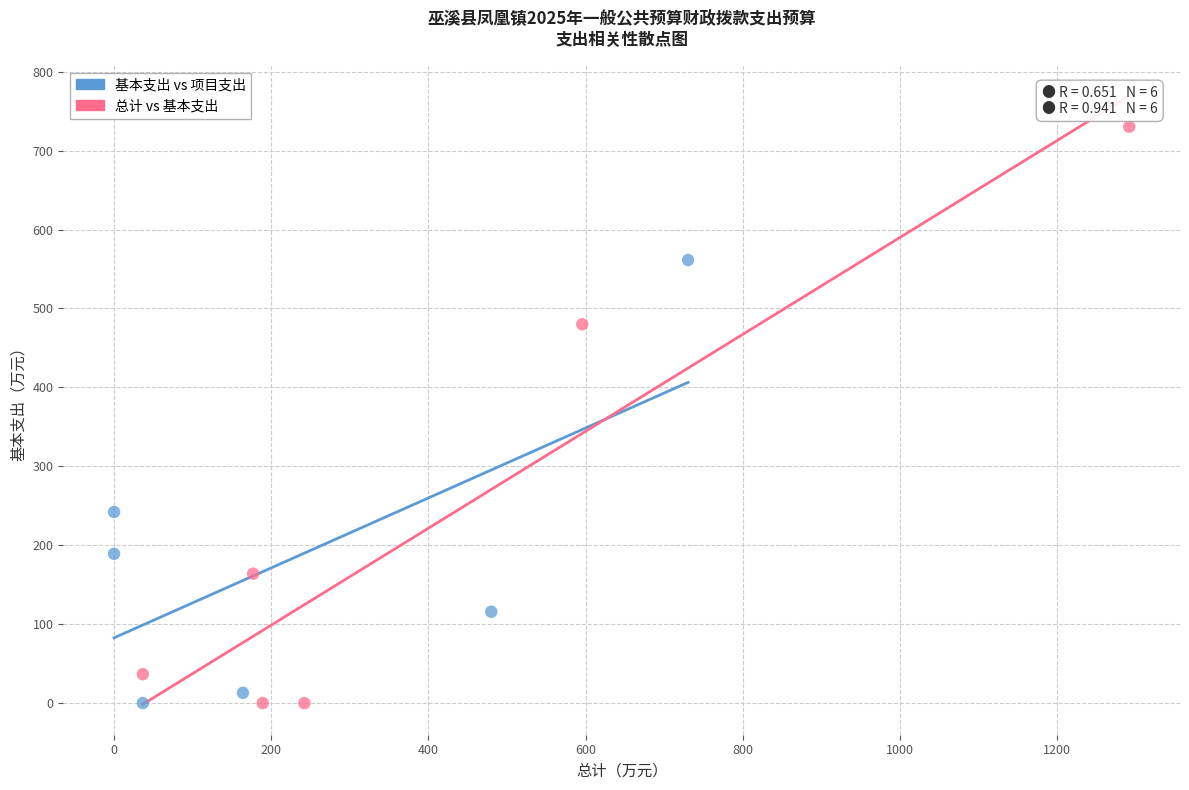

Which series contains the highest Y value?

总计 vs 基本支出